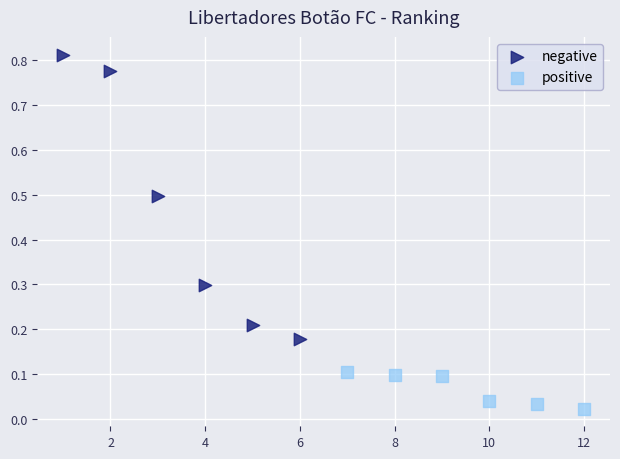

Which series has the largest Y range (max minus min)?

negative